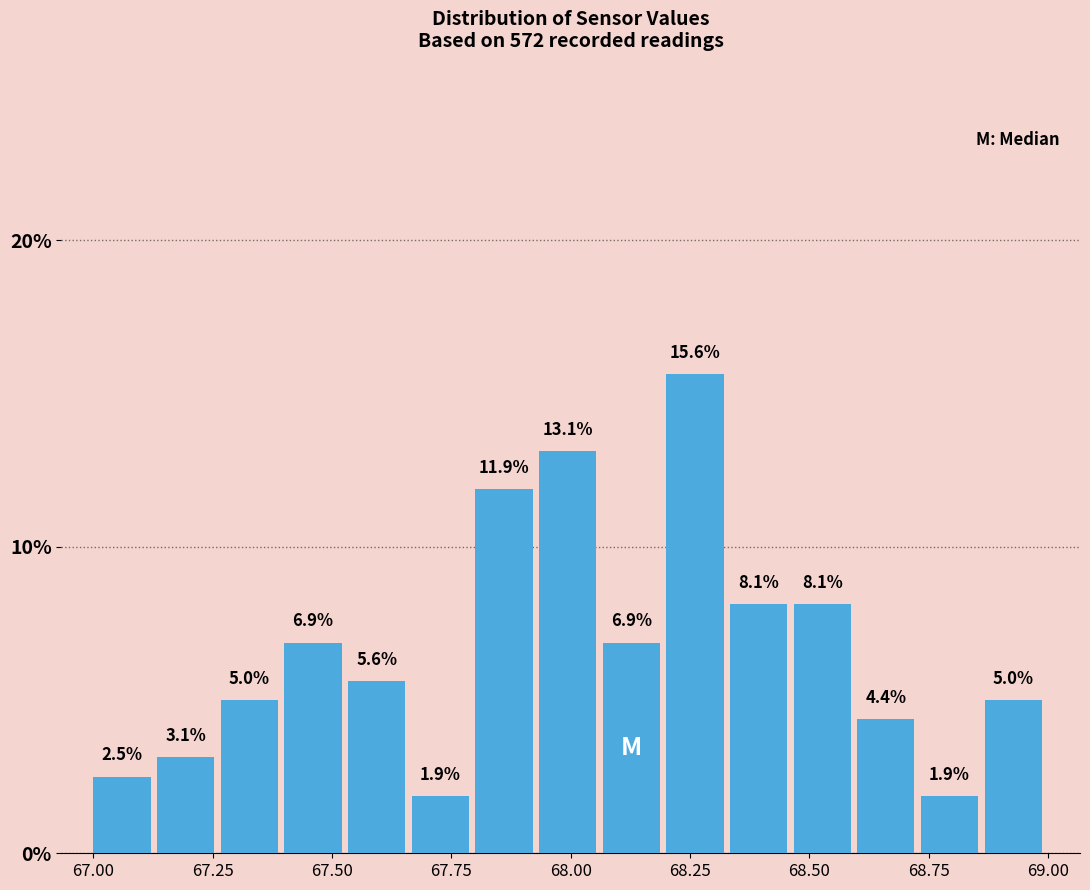

Around what value on the x-axis is the tallest bar? Give the approximate position of its centre, as read against the axis.

68.25